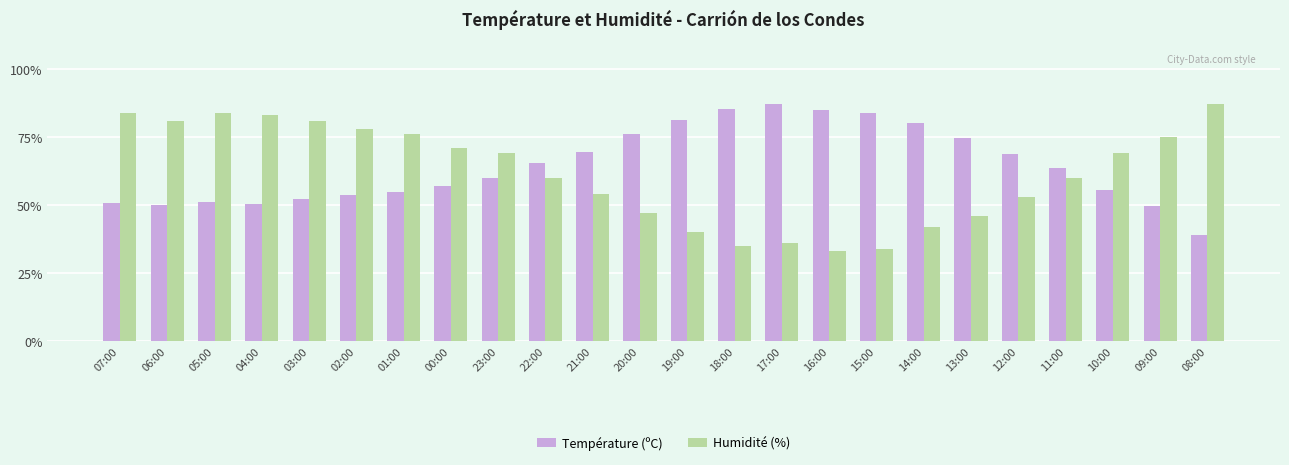

How many bars are there in each group?

2